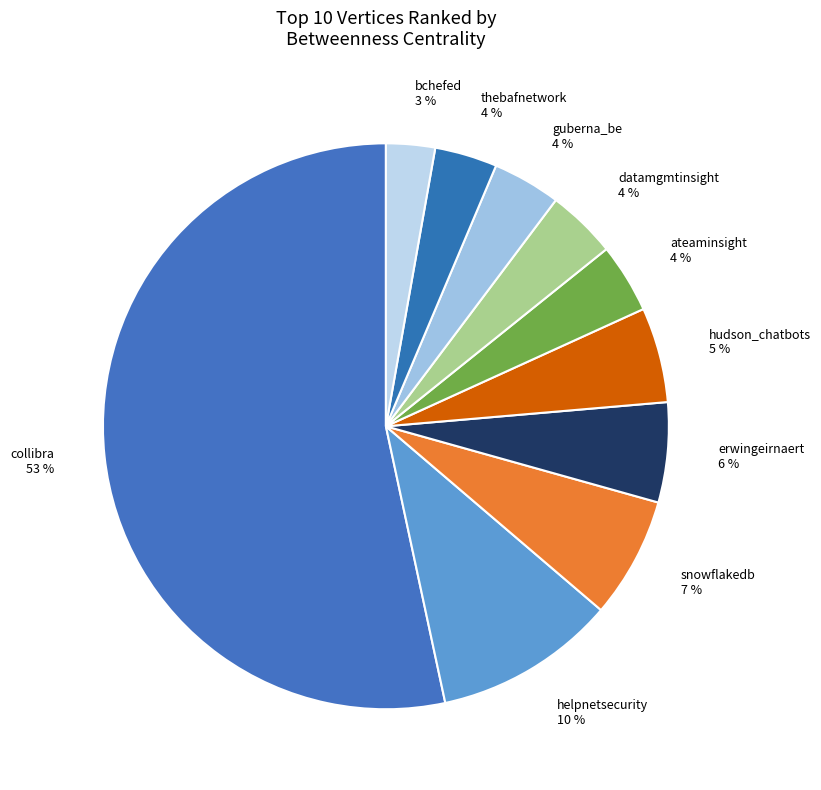

Is it true that snowflakedb 7 % is 7% of the pie?

True